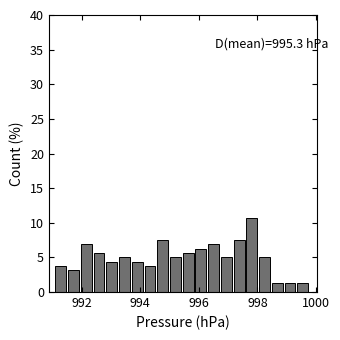

Read against the x-axis, roughly where is the centre of the tallest bar?

997.8